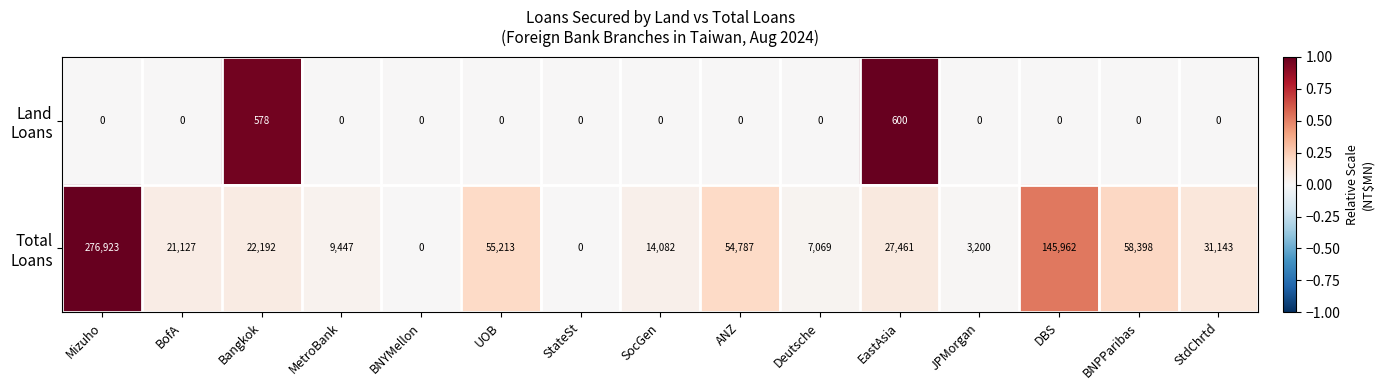

At which category is the sum across all series the highest?

Mizuho